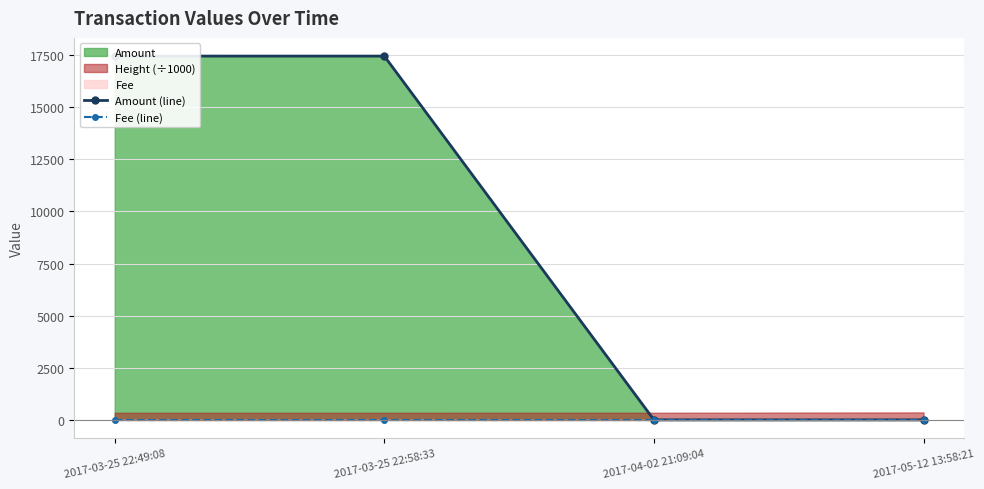

True or false: Amount (line) and Fee (line) intersect in this chart.

False